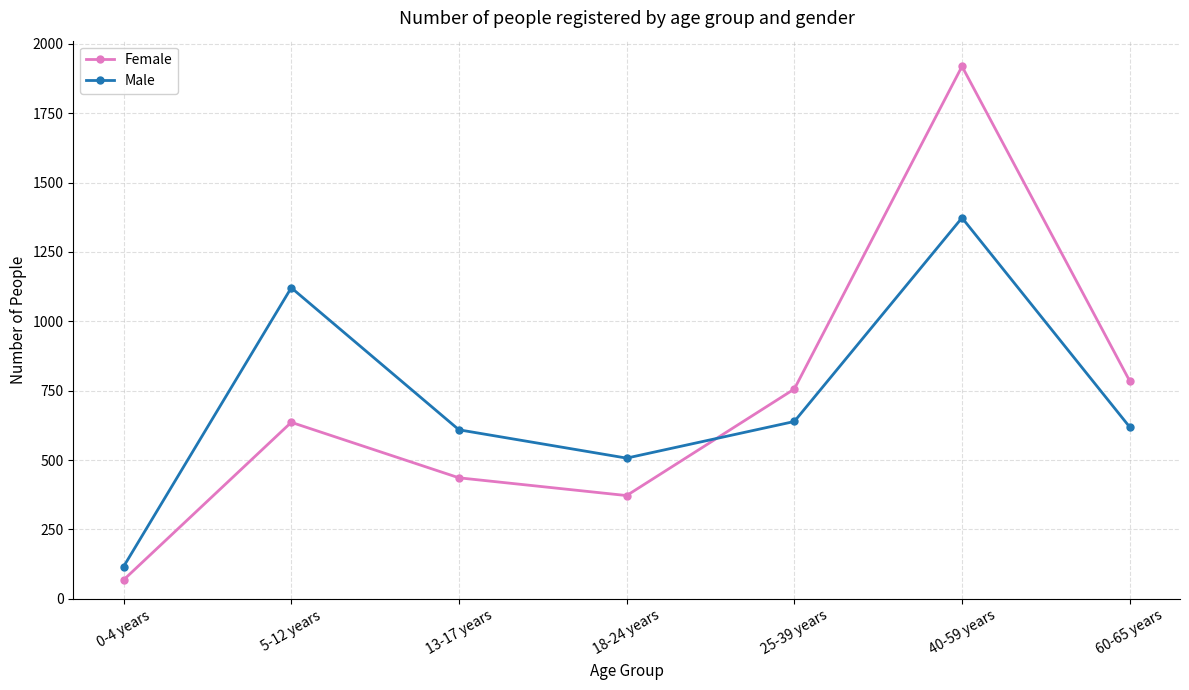

Rank the series at 60-65 years from highest to lowest value.

Female, Male